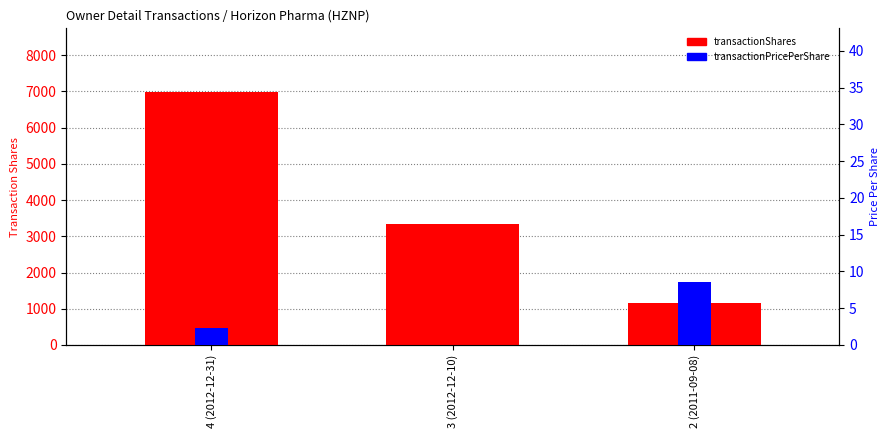

How many categories are shown in the chart?

3